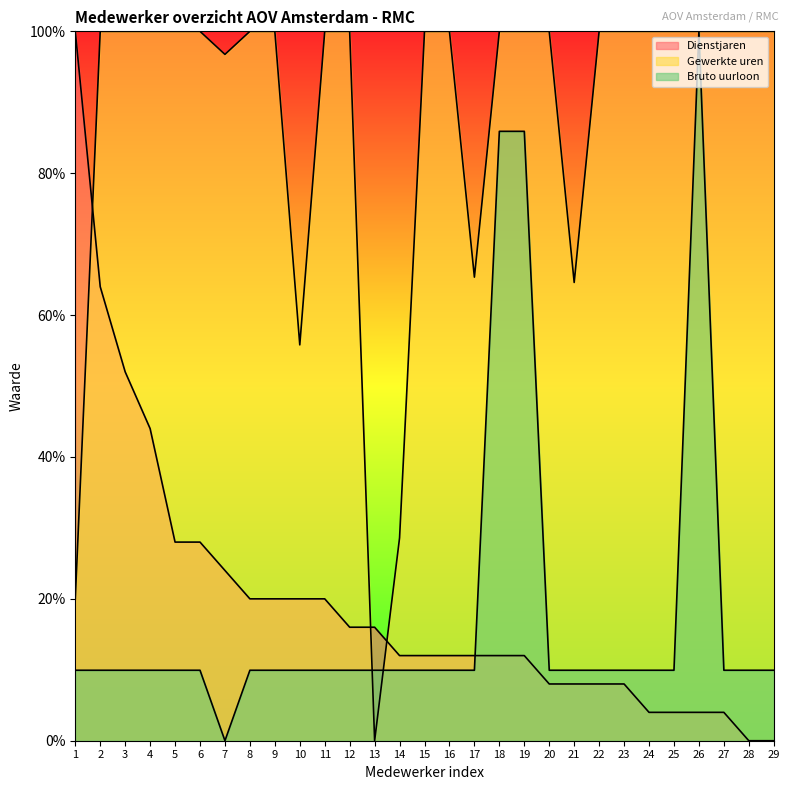

Where does the Dienstjaren series first go above 12?

1